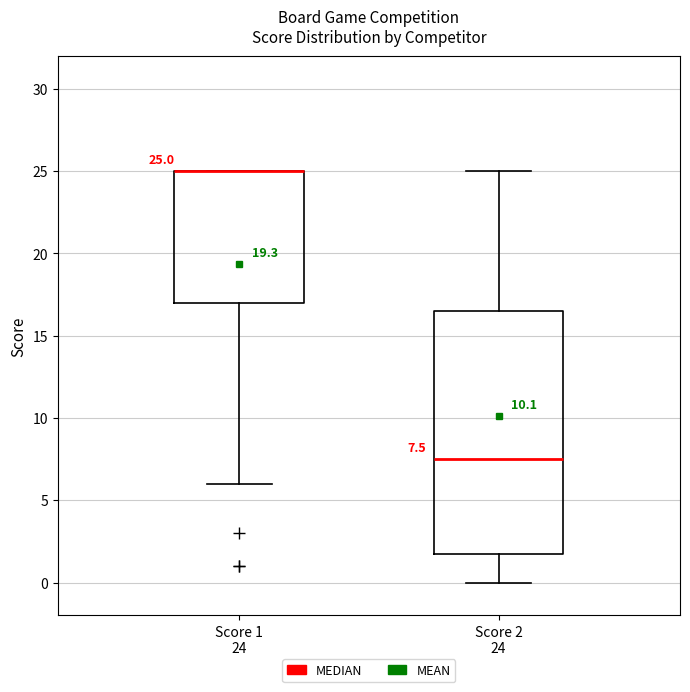

Comparing the boxes themselves (not the whiskers), which one is the tallest?

Score 2 24